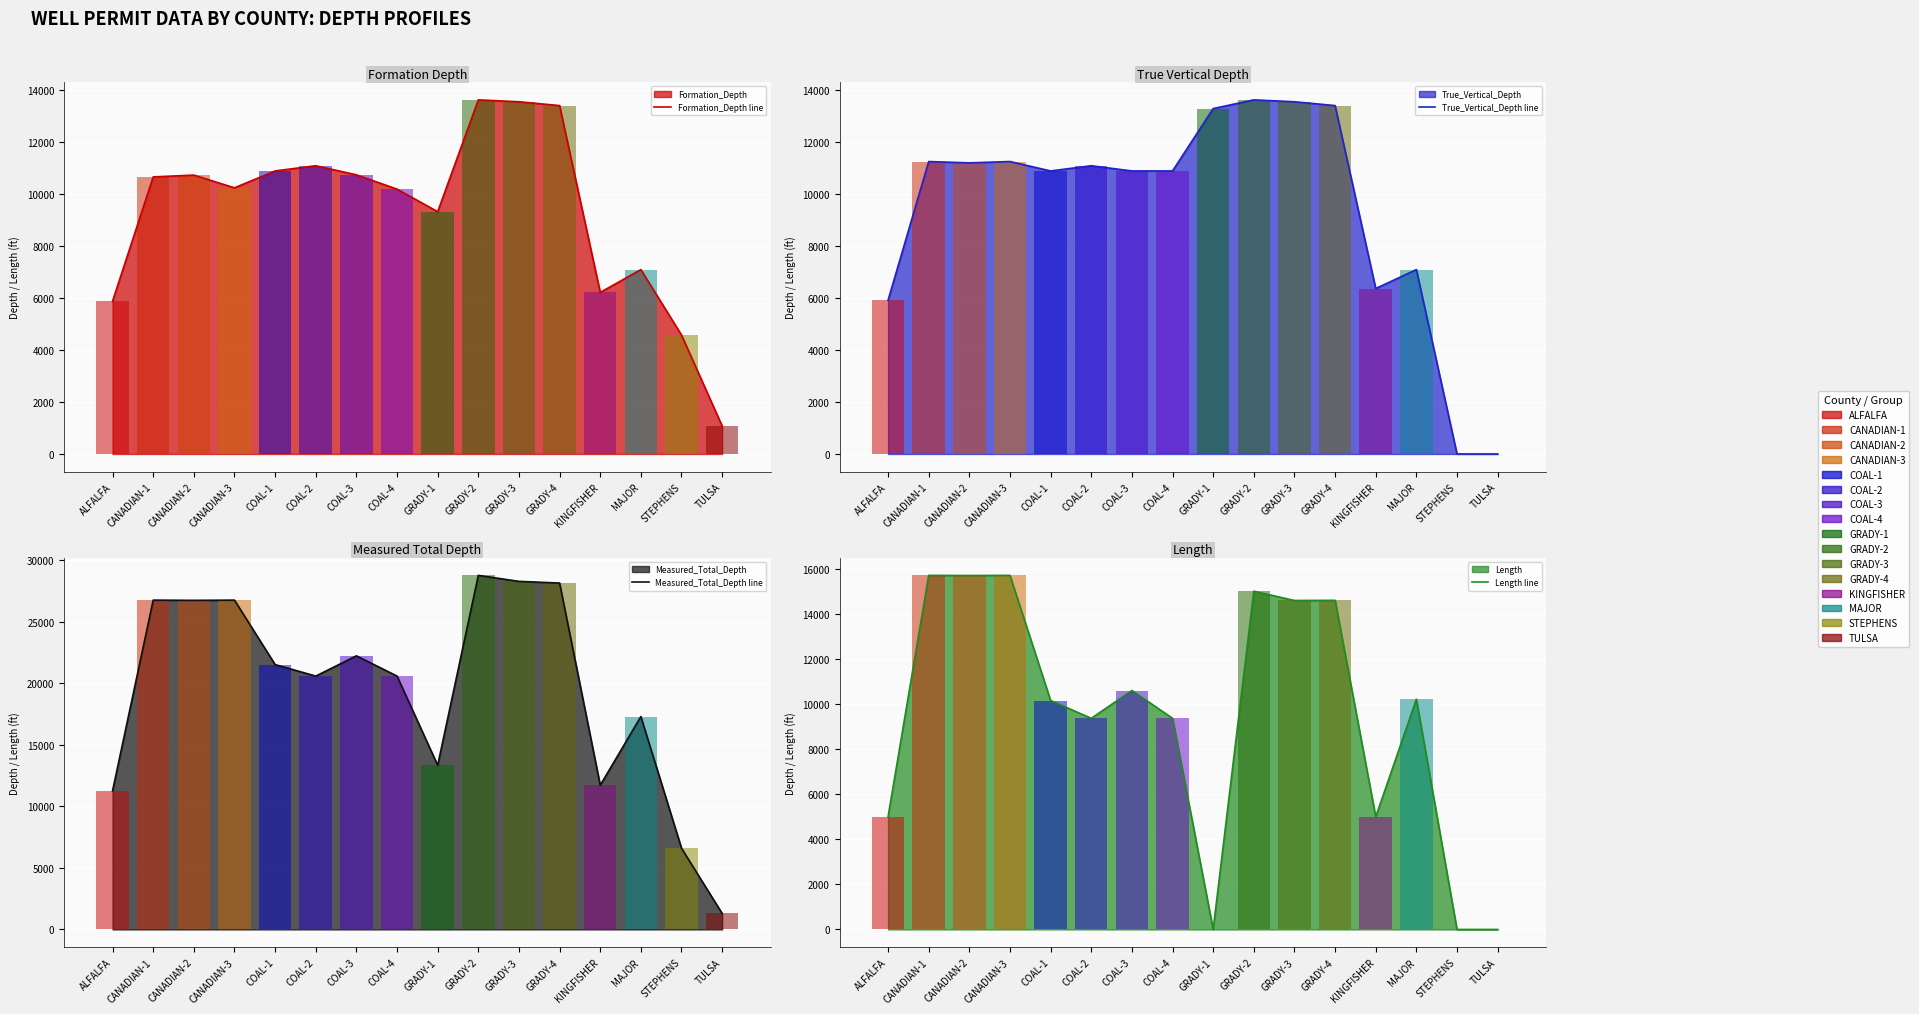

Is it true that Measured_Total_Depth line equals 26763 at CANADIAN-3?

True